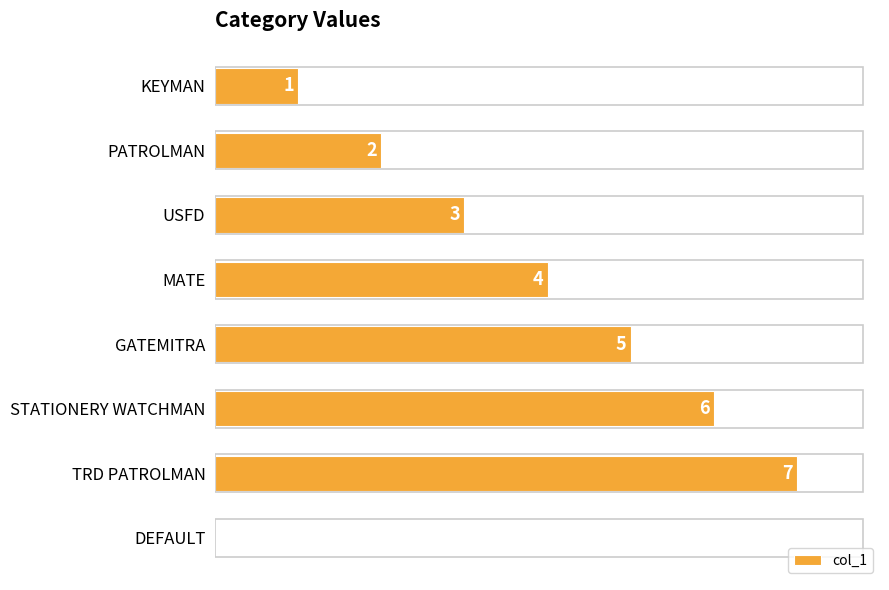

At which category does the chart reach its peak across all series?

TRD PATROLMAN